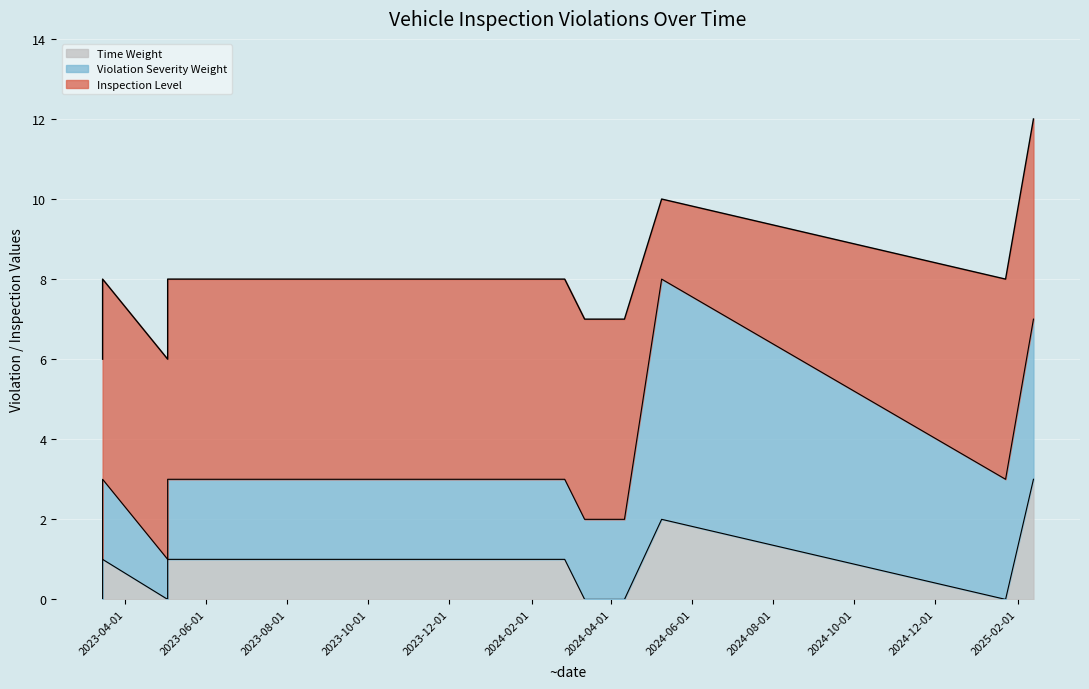

True or false: Violation Severity Weight and Time Weight intersect in this chart.

False